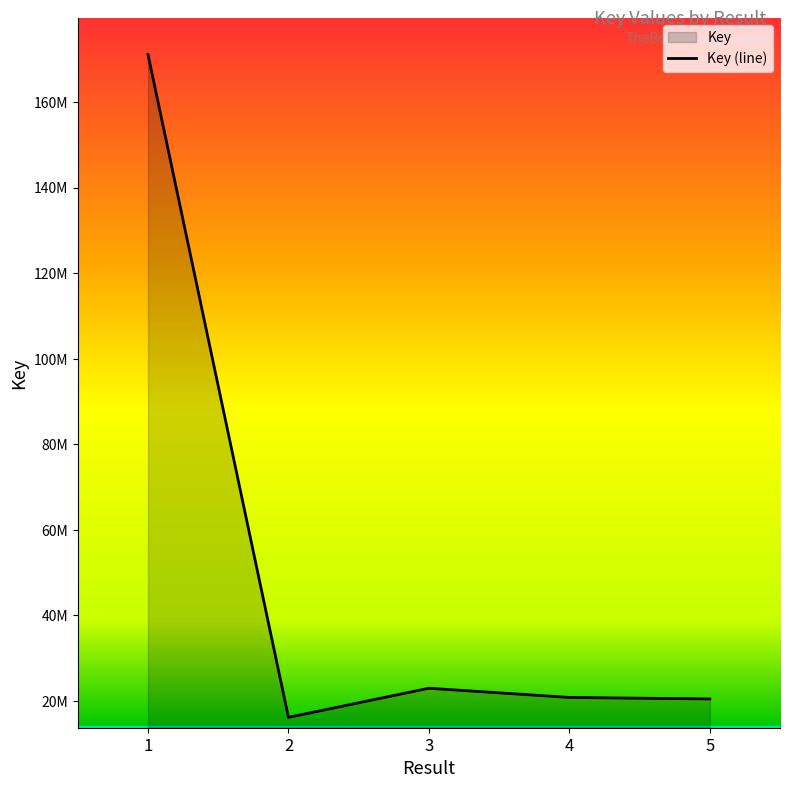

What is the difference between the second highest and minimum values?

6807834